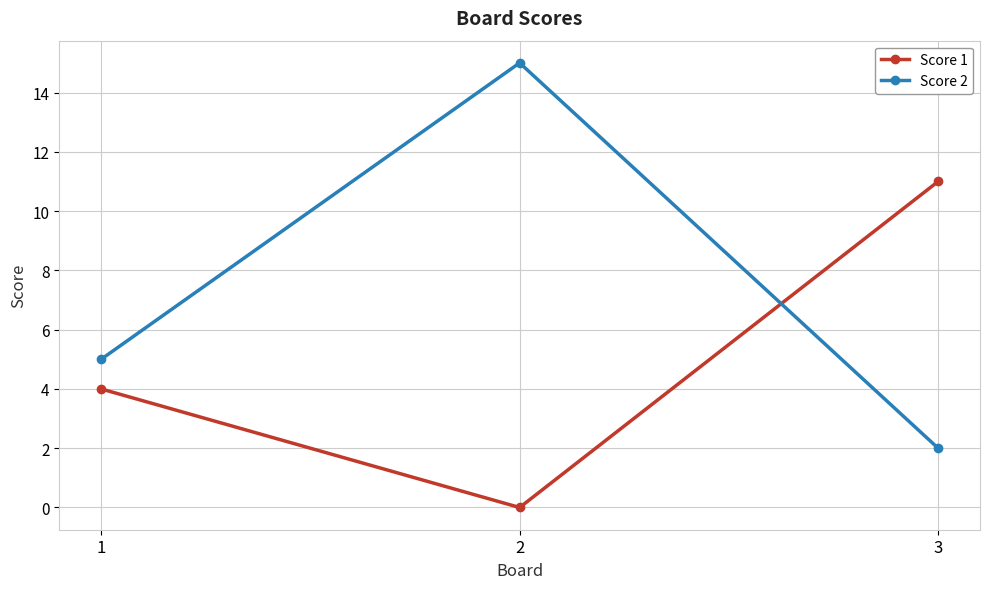

What is the total value across all series at 3?

13